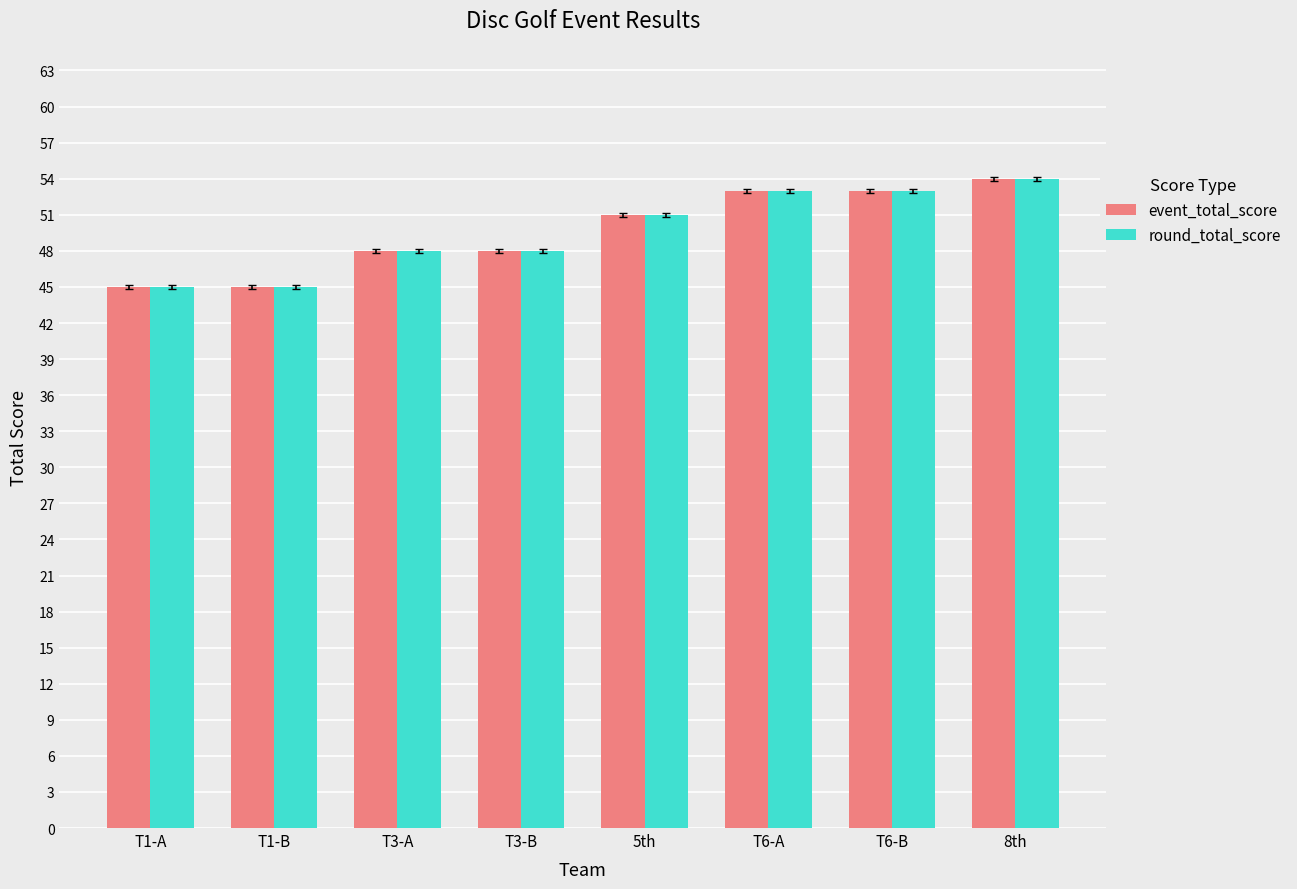

Count the number of categories in the chart.

8